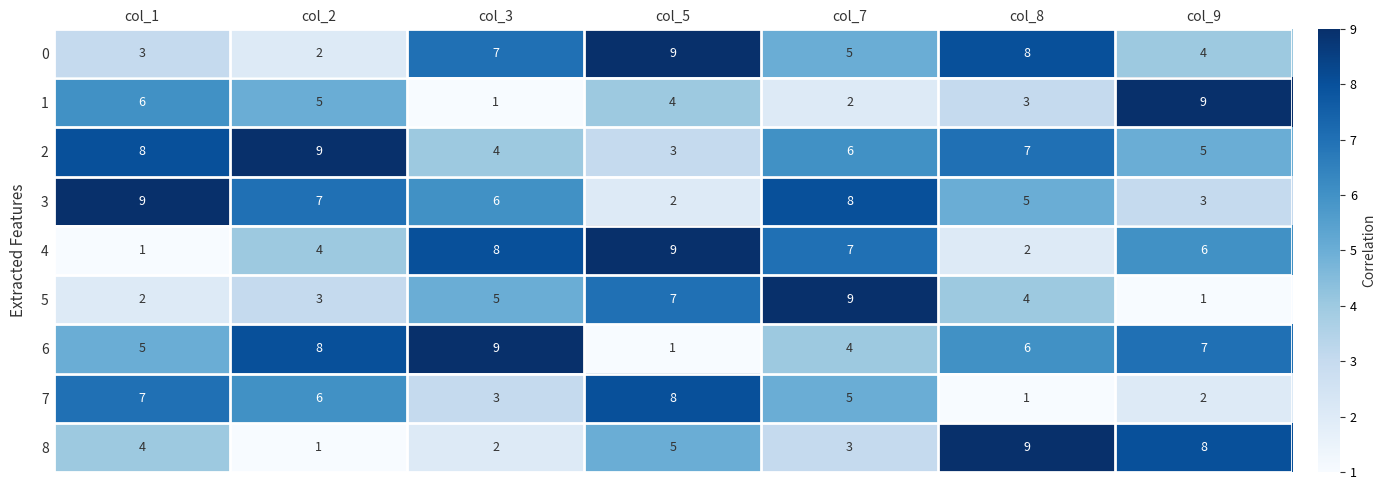

The 0 series shows 9 at col_5. True or false?

True